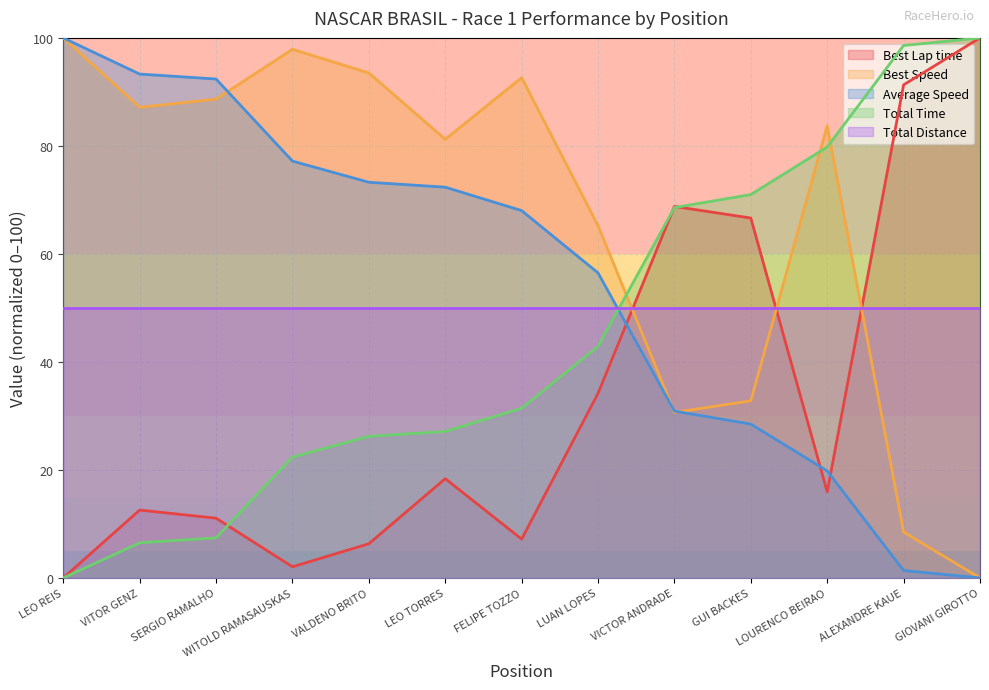

Is it true that Best Speed equals 106.4 at LUAN LOPES?

False